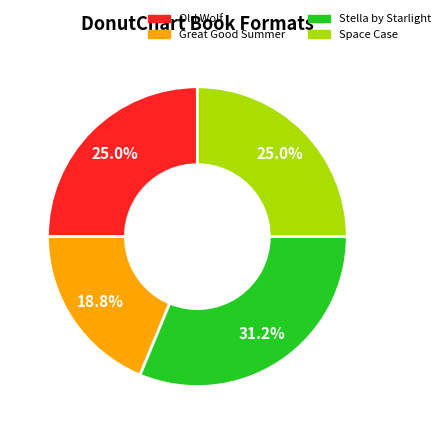

Between Space Case and Stella by Starlight, which is larger?

Stella by Starlight